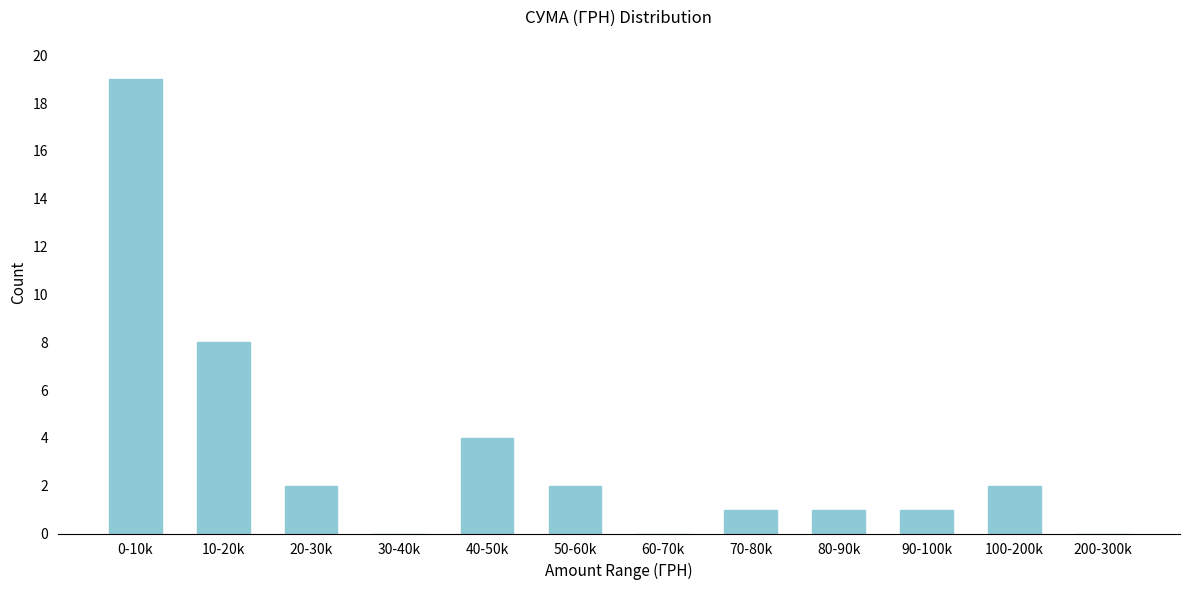

Reading left to right, transcribe all the data shown in this chart.

0-10k=19	10-20k=8	20-30k=2	30-40k=0	40-50k=4	50-60k=2	60-70k=0	70-80k=1	80-90k=1	90-100k=1	100-200k=2	200-300k=0